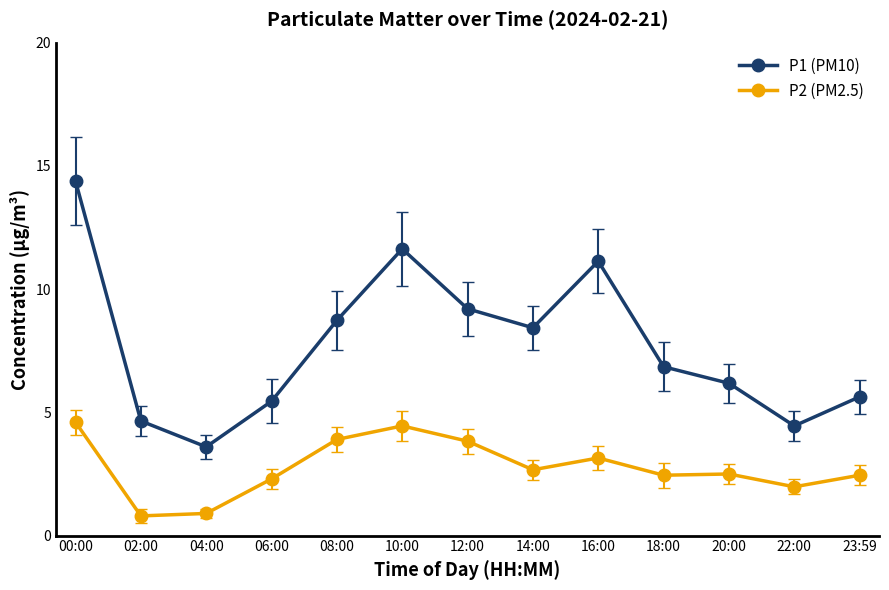

At which category does P1 (PM10) reach its first local valley?

04:00